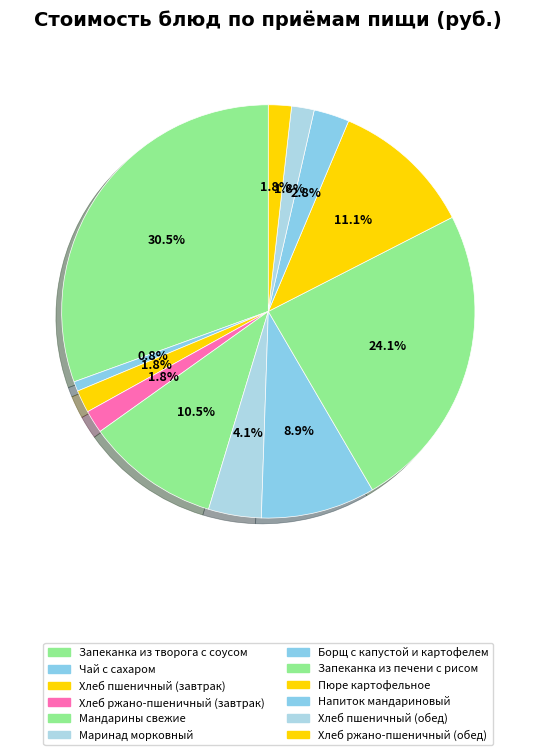

Combined, do Борщ с капустой и картофелем and Напиток мандариновый account for over 50%?

No